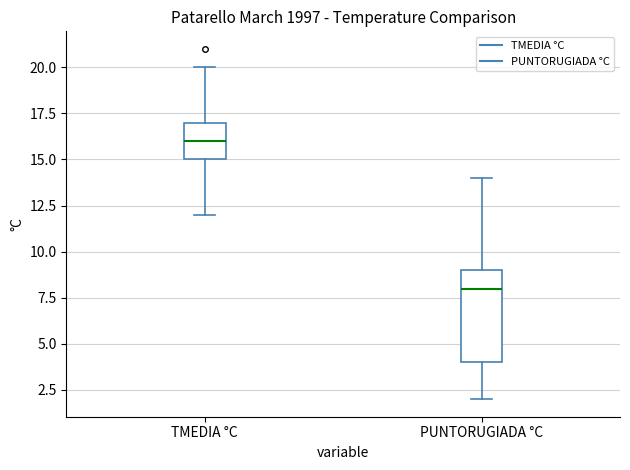

Reading left to right, transcribe this box plot: for each box, give where its median line is, the range the box spans, and where its two whiskers end, as read against the y-axis. The values are not printed on the chart, so give them approximately, as read against the axis.

TMEDIA °C: median 16, box 15 to 17, whiskers 12 to 20
PUNTORUGIADA °C: median 8, box 4 to 9, whiskers 2 to 14